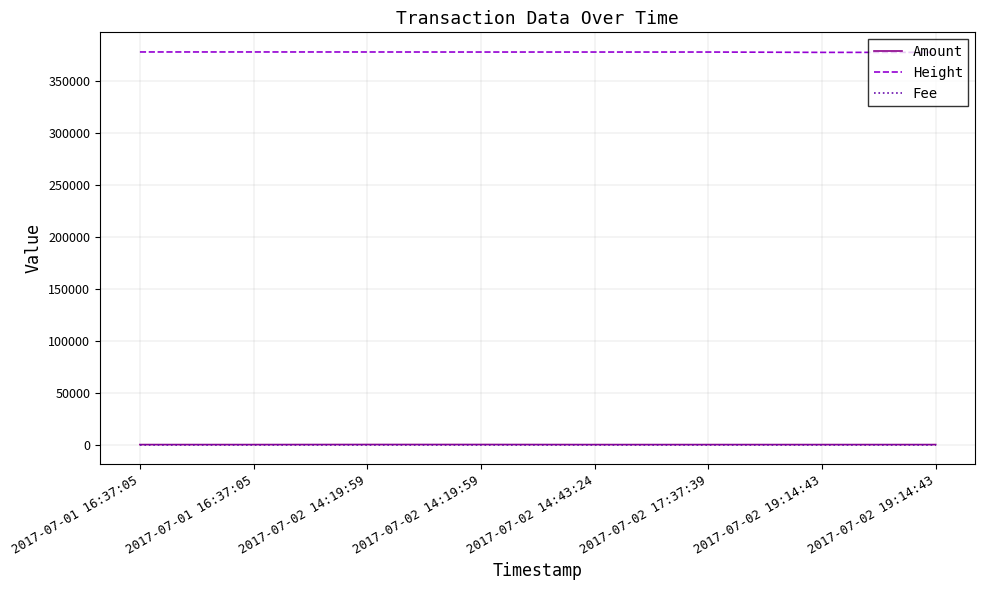

Which series changed the most between 2017-07-01 16:37:05 and 2017-07-02 19:14:43?

Height